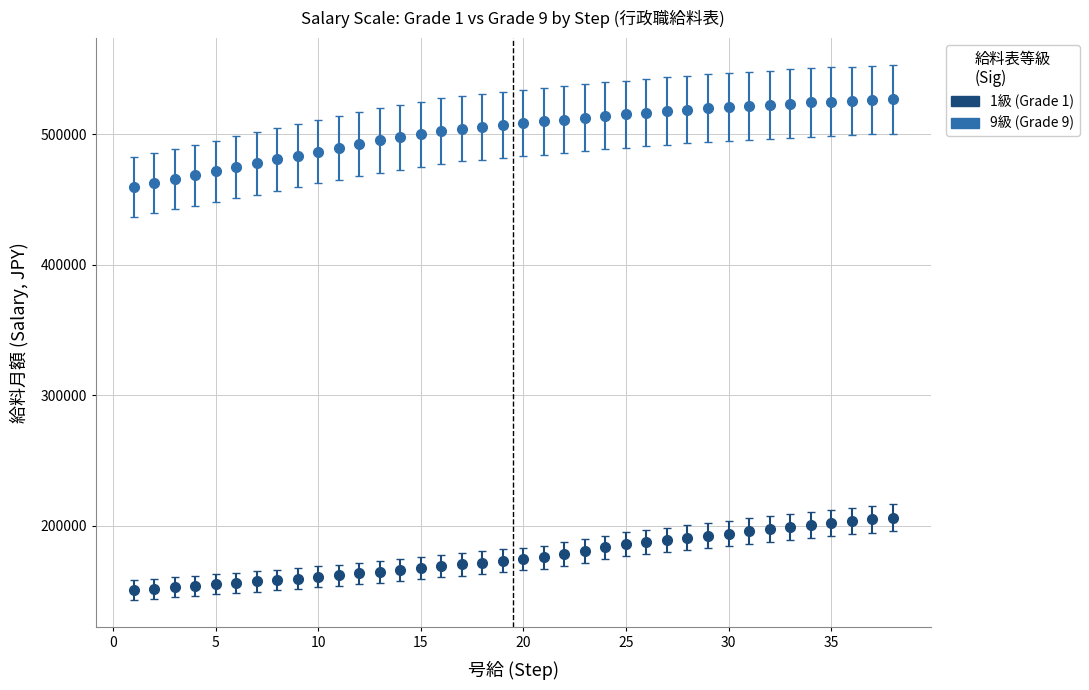

What is the greatest value displayed?

526900